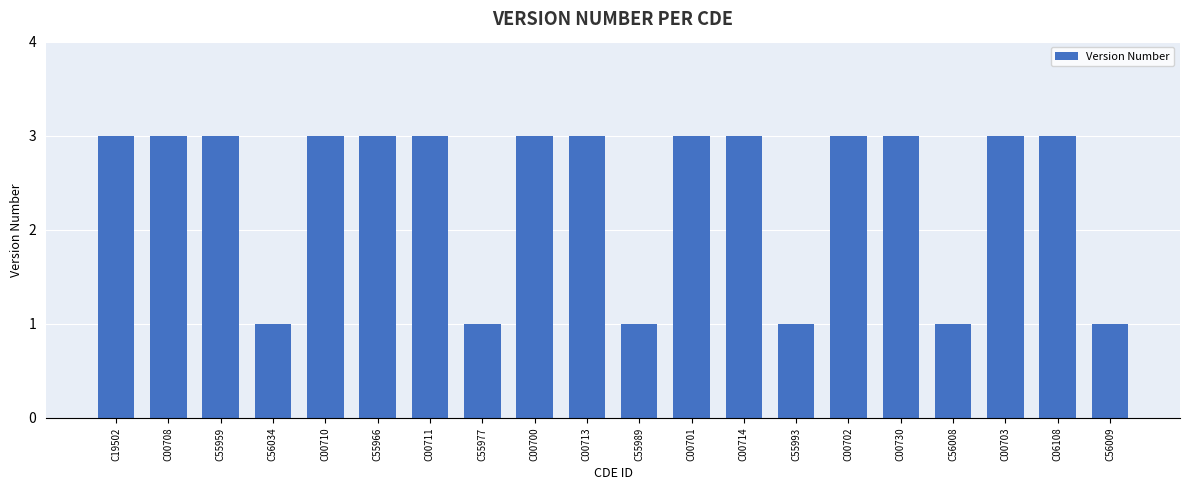

What is the value of the 12th bar from the left?

3